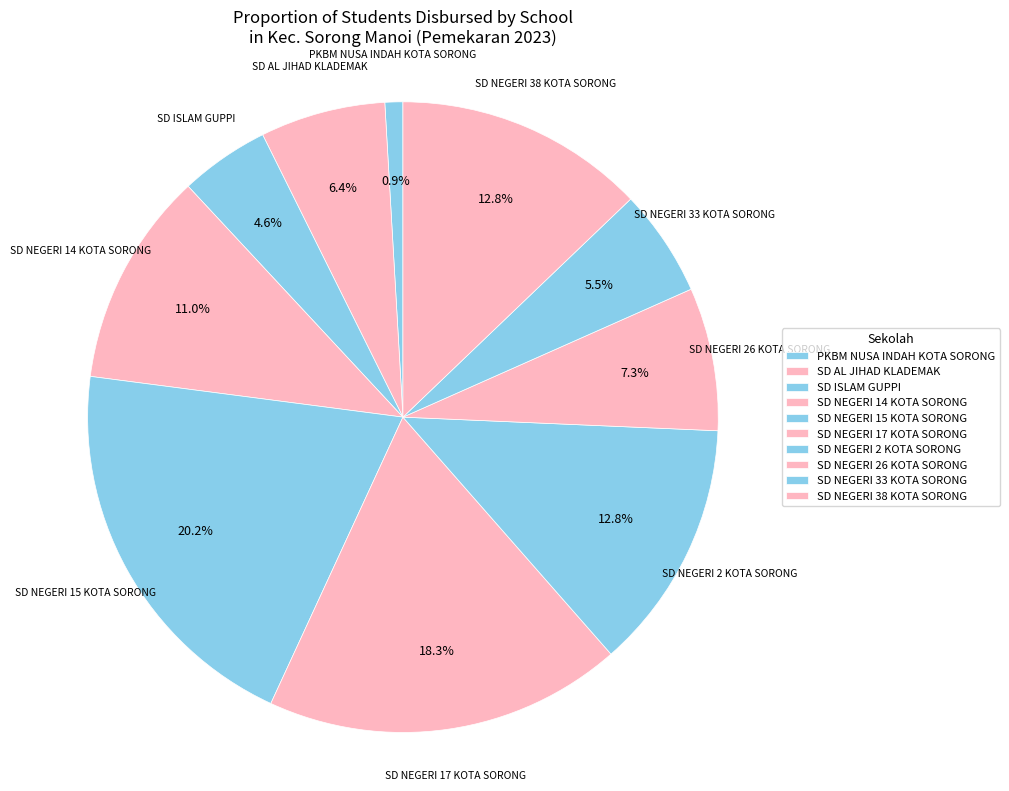

Which slice is the smallest?

PKBM NUSA INDAH KOTA SORONG